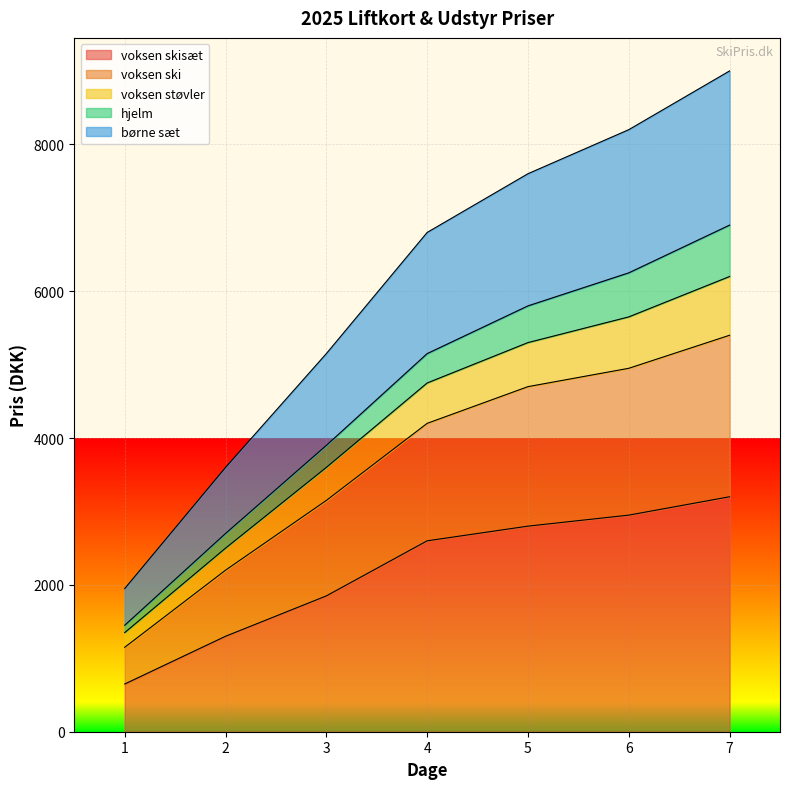

List the labels in order of voksen ski value, largest first.

7, 6, 5, 4, 3, 2, 1